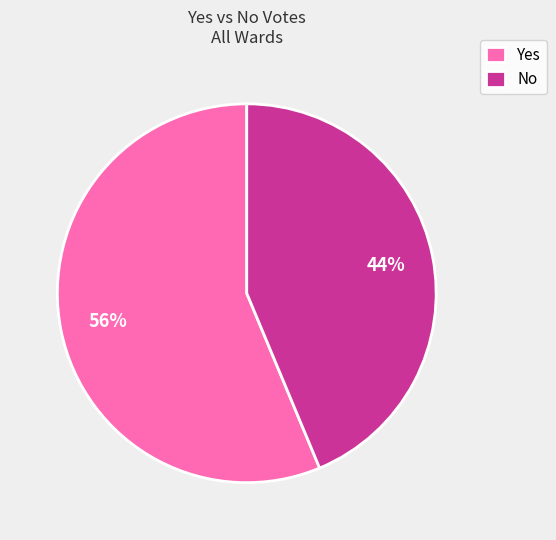

To the nearest percent, what is the average slice percentage?

50%